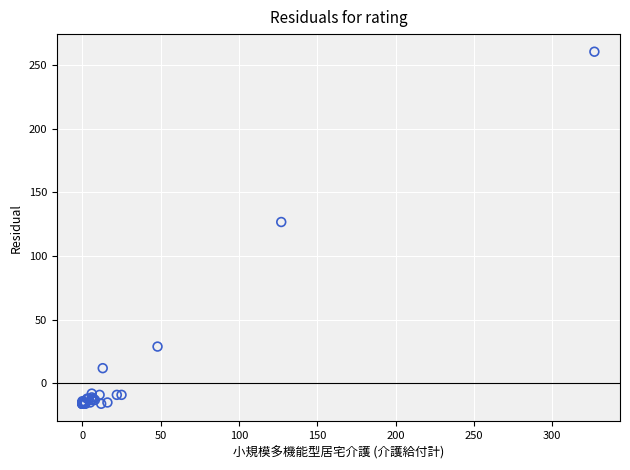

What Y value in the scatter plot is closest to 122?

126.7